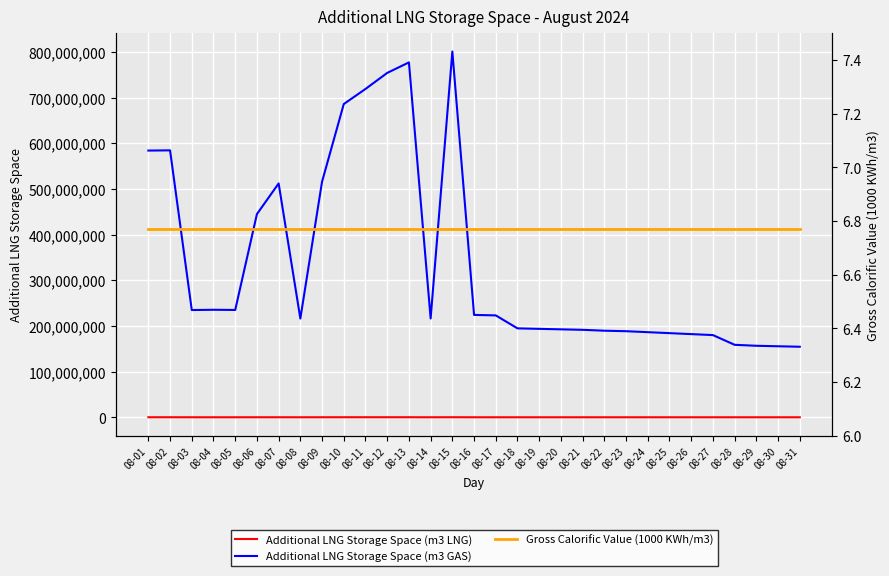

At which category does Additional LNG Storage Space (m3 LNG) reach its first local peak?

08-02